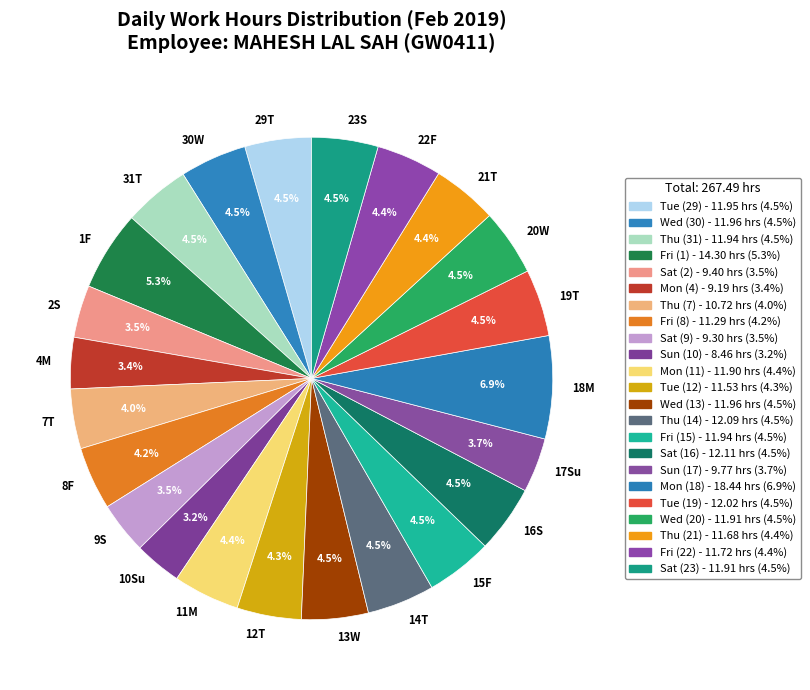

How much of the chart is everything except 15F?

95.5%